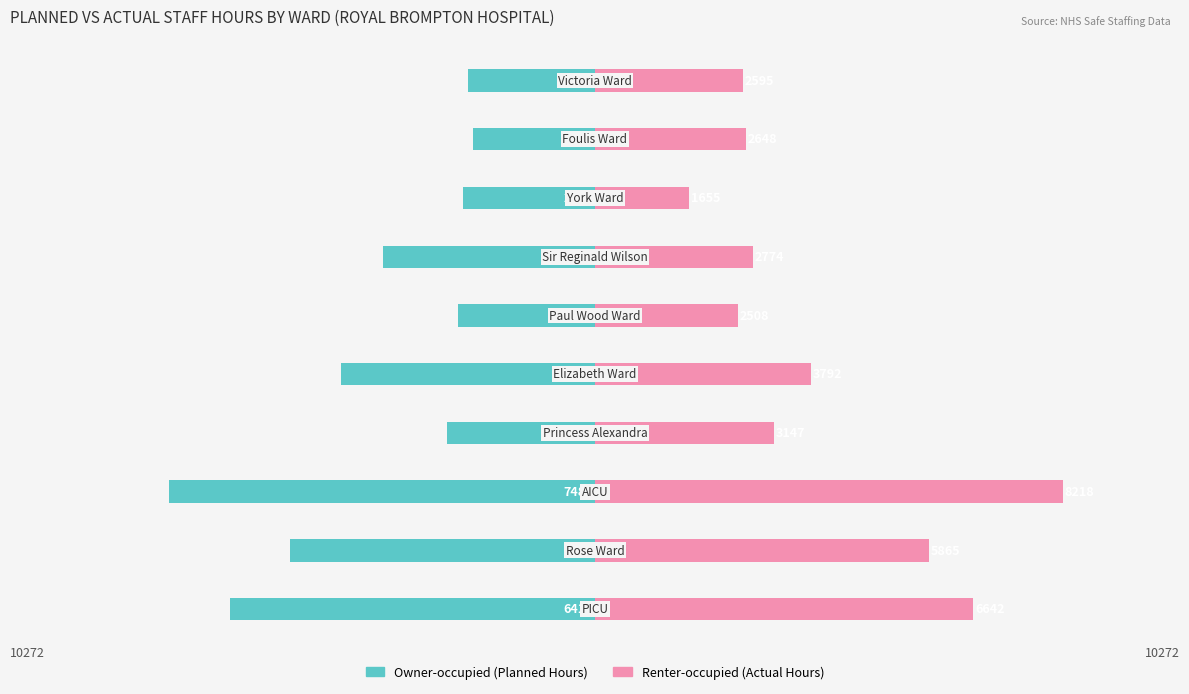

Between 0 and 9, which is larger?

9